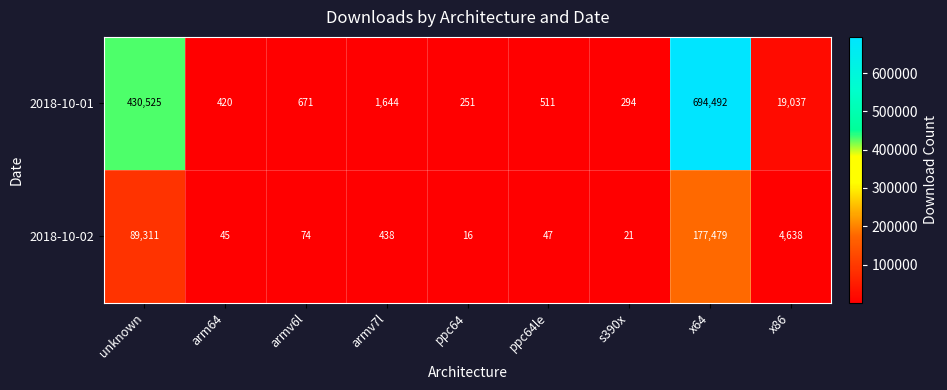

Rank the series by their maximum value, from lowest to highest.

2018-10-02, 2018-10-01